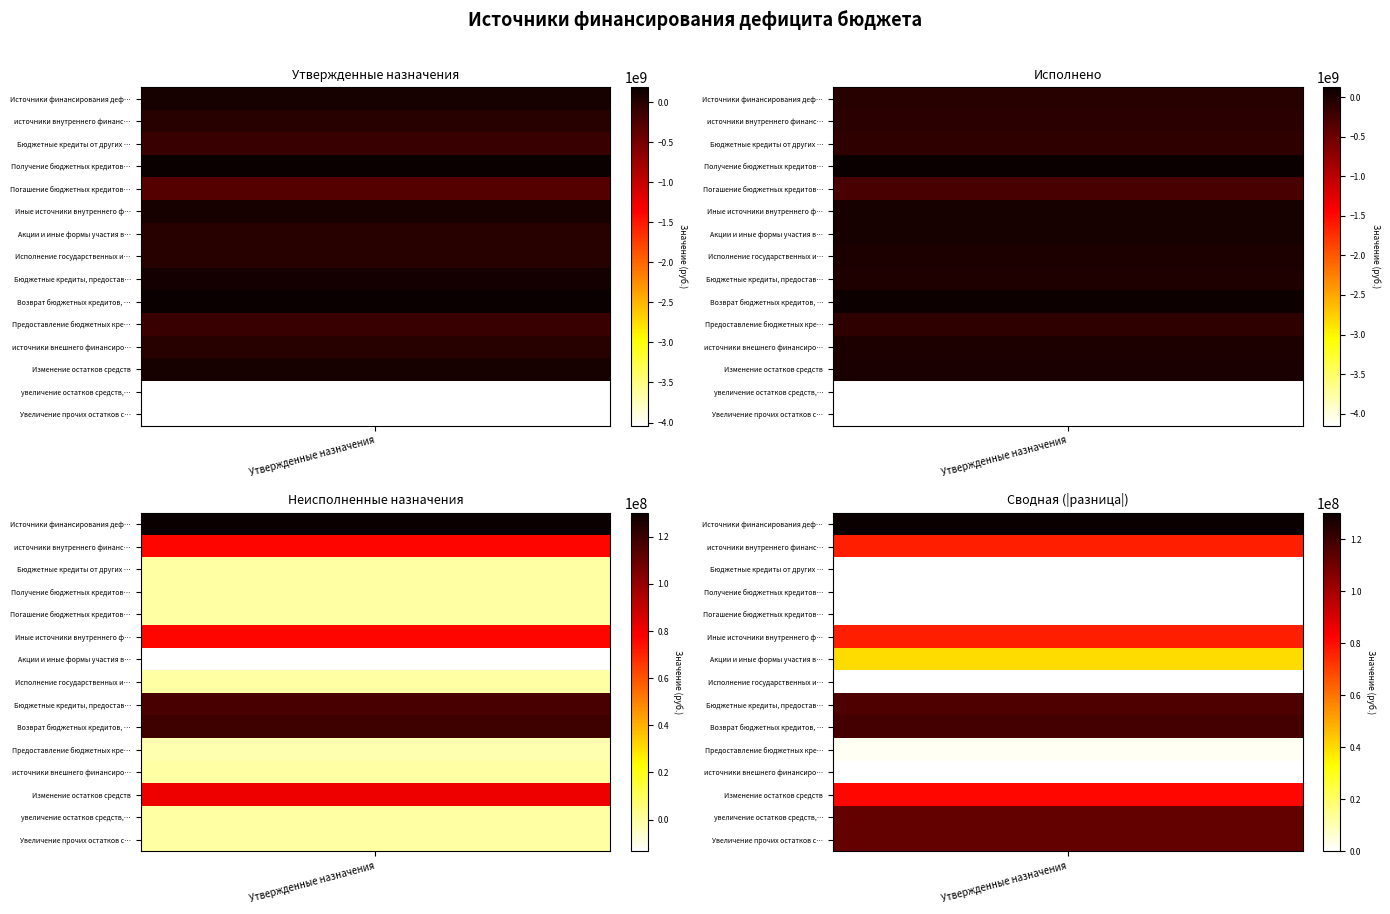

What is the difference between the highest and lowest values at 0?

4264056176.9